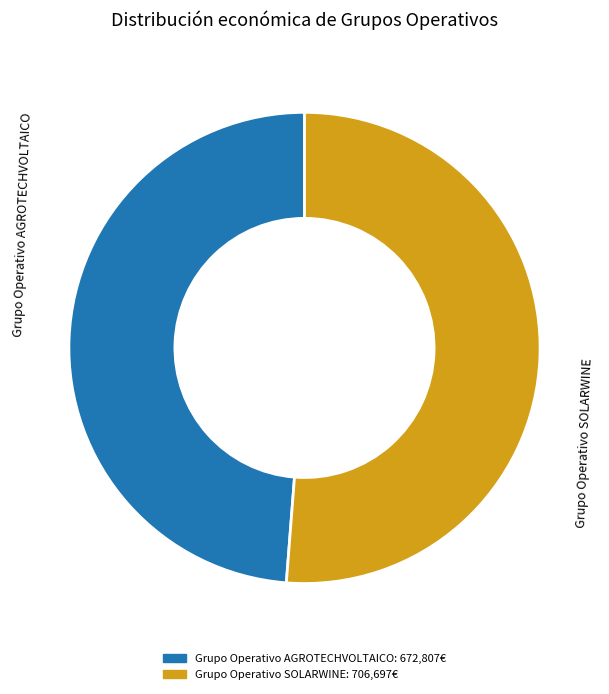

Count the number of slices in the pie.

2